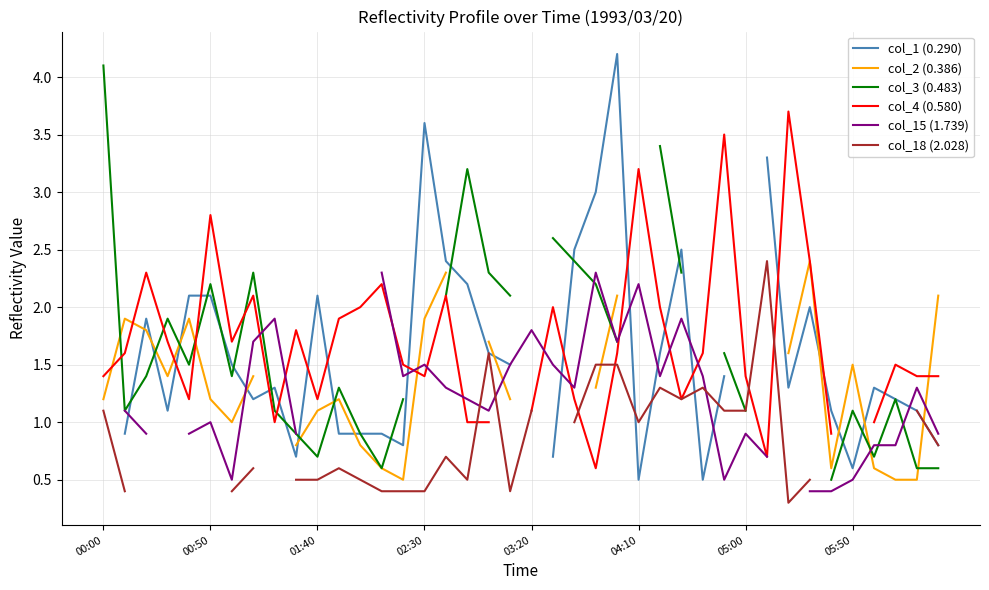

The value of col_15 (1.739) at 8 is 1.9. True or false?

True